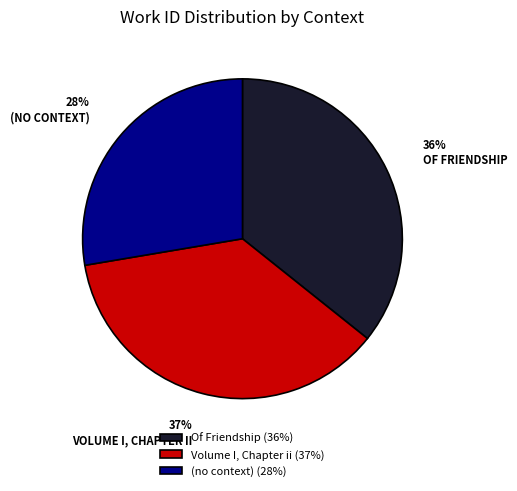

To the nearest percent, what percentage of the pie is Of Friendship?

36%